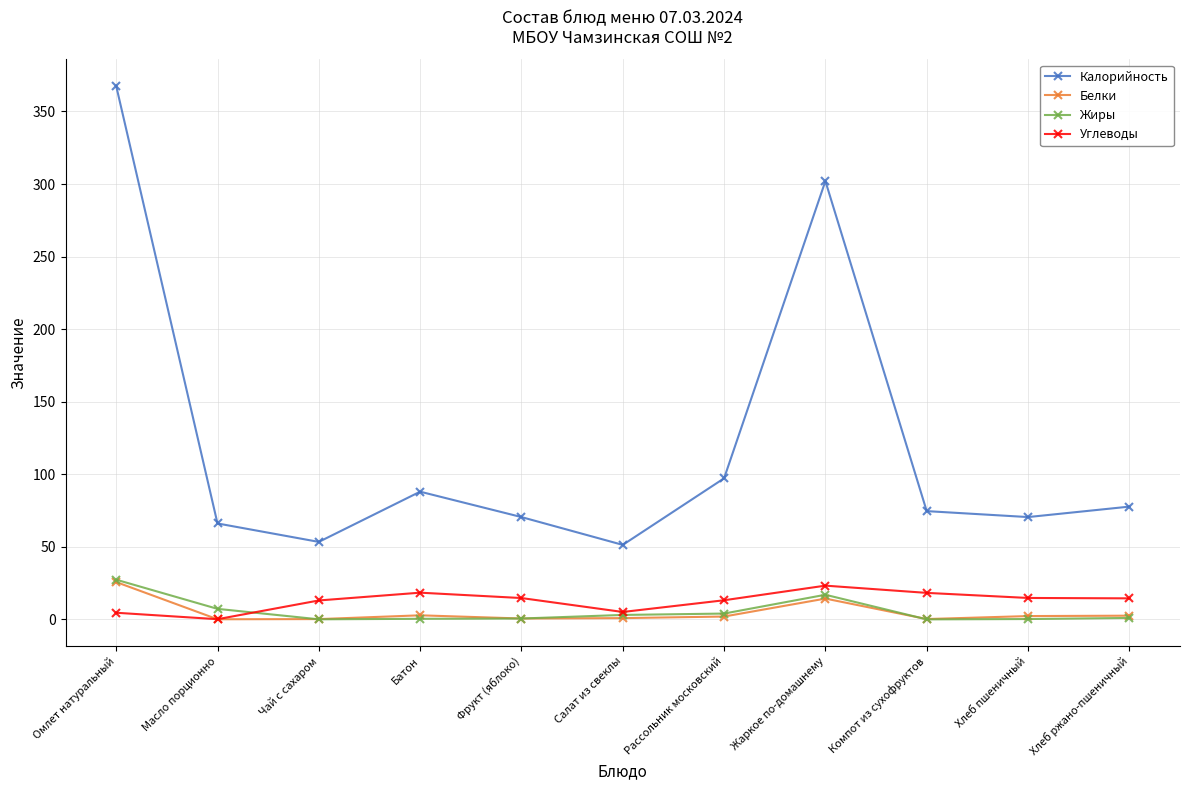

How many categories are shown in the chart?

11